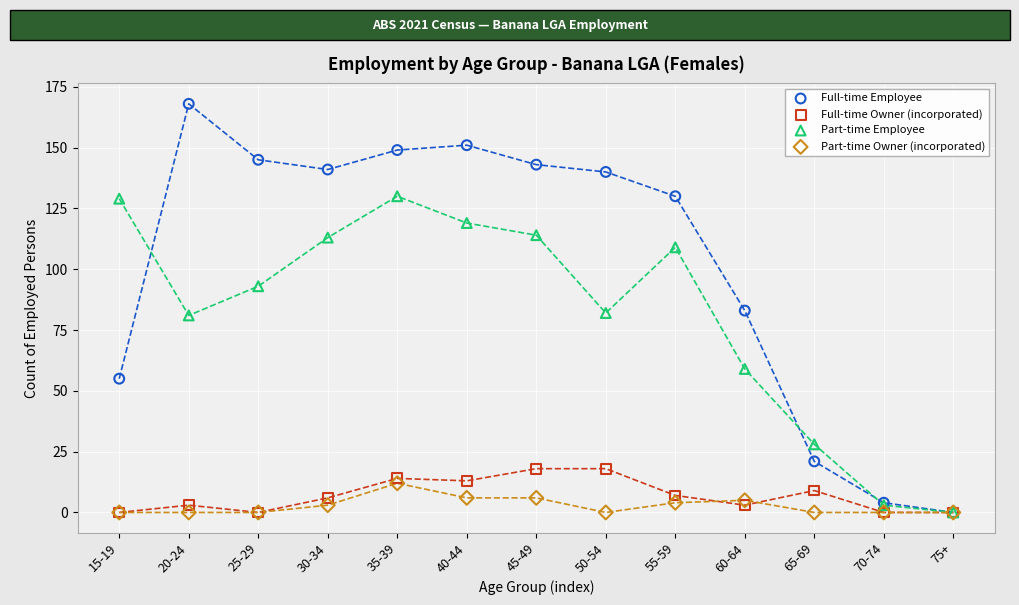

Which series contains the highest Y value?

Full-time Employee